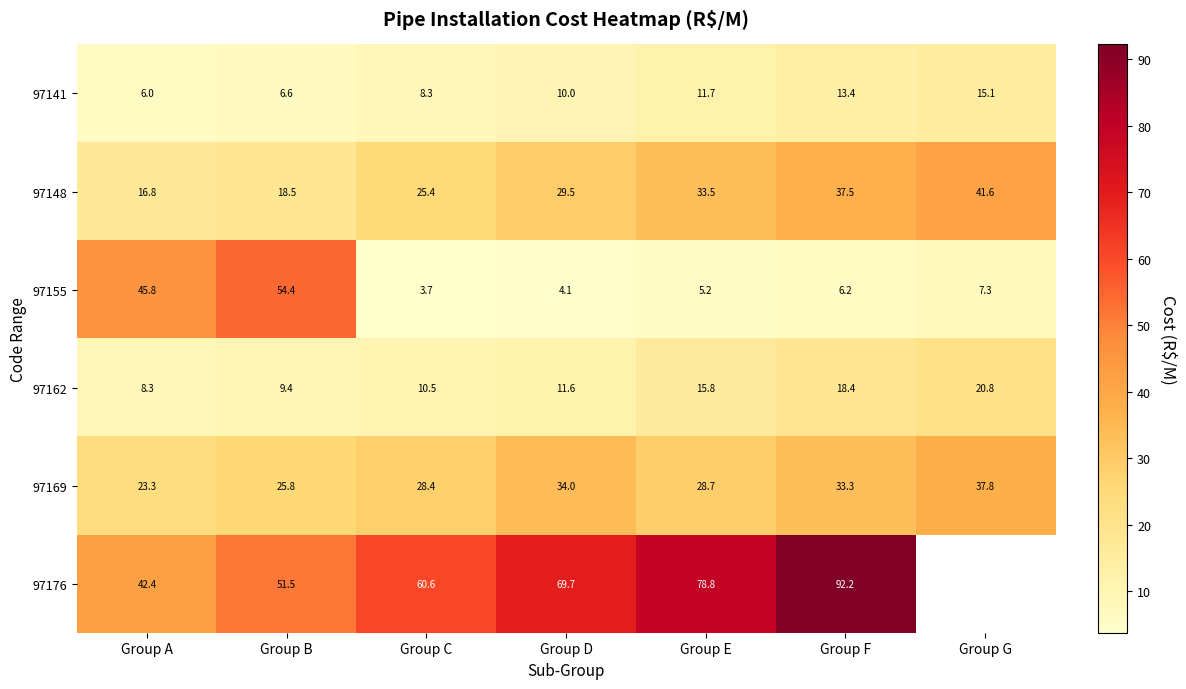

List the labels in order of 97155 value, largest first.

Group B, Group A, Group G, Group F, Group E, Group D, Group C